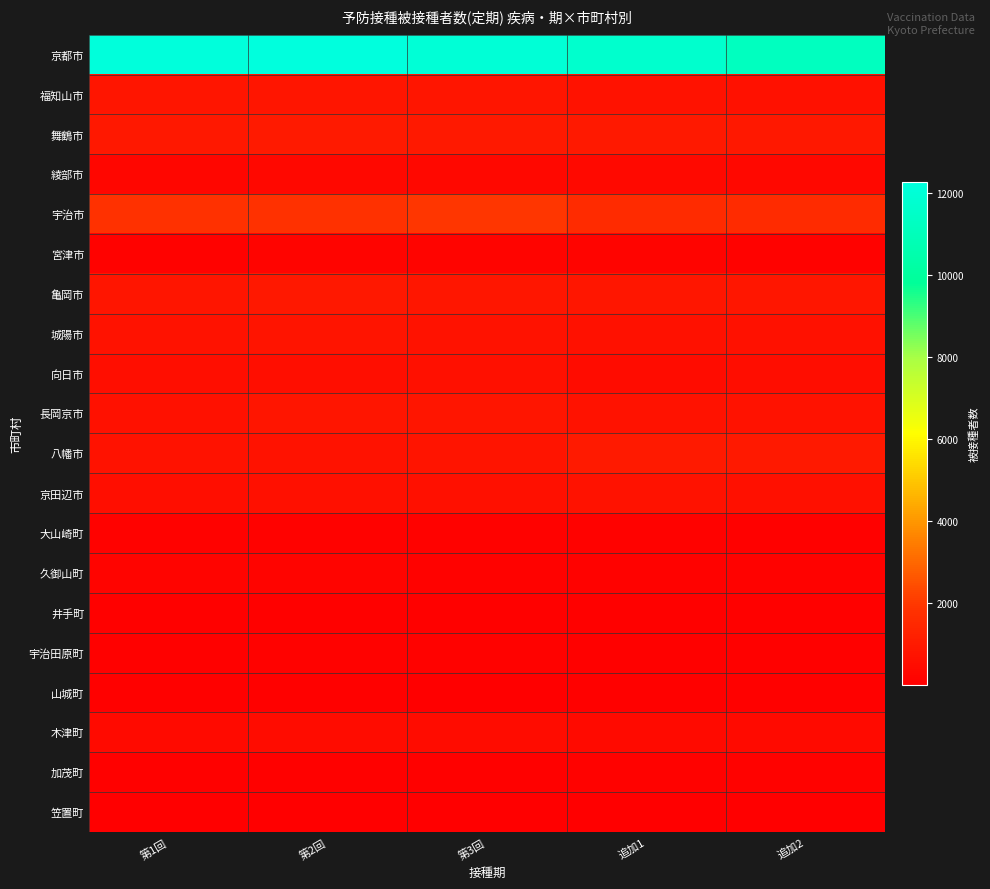

Reading left to right, extract all data points from this chart.

京都市: 第1回=12197	第2回=12256	第3回=12002	追加1=11663	追加2=11159
福知山市: 第1回=778	第2回=813	第3回=803	追加1=700	追加2=678
舞鶴市: 第1回=888	第2回=972	第3回=941	追加1=950	追加2=915
綾部市: 第1回=296	第2回=303	第3回=298	追加1=344	追加2=333
宇治市: 第1回=1782	第2回=1811	第3回=1927	追加1=1605	追加2=1605
宮津市: 第1回=150	第2回=169	第3回=156	追加1=162	追加2=152
亀岡市: 第1回=815	第2回=901	第3回=834	追加1=852	追加2=834
城陽市: 第1回=687	第2回=733	第3回=697	追加1=637	追加2=631
向日市: 第1回=537	第2回=546	第3回=607	追加1=482	追加2=491
長岡京市: 第1回=670	第2回=780	第3回=821	追加1=688	追加2=688
八幡市: 第1回=693	第2回=691	第3回=752	追加1=997	追加2=921
京田辺市: 第1回=575	第2回=597	第3回=609	追加1=704	追加2=614
大山崎町: 第1回=131	第2回=150	第3回=127	追加1=110	追加2=103
久御山町: 第1回=169	第2回=167	第3回=114	追加1=141	追加2=117
井手町: 第1回=87	第2回=67	第3回=65	追加1=77	追加2=69
宇治田原町: 第1回=97	第2回=106	第3回=111	追加1=84	追加2=89
山城町: 第1回=73	第2回=82	第3回=56	追加1=75	追加2=65
木津町: 第1回=435	第2回=452	第3回=449	追加1=425	追加2=411
加茂町: 第1回=101	第2回=97	第3回=90	追加1=117	追加2=117
笠置町: 第1回=15	第2回=9	第3回=12	追加1=16	追加2=15